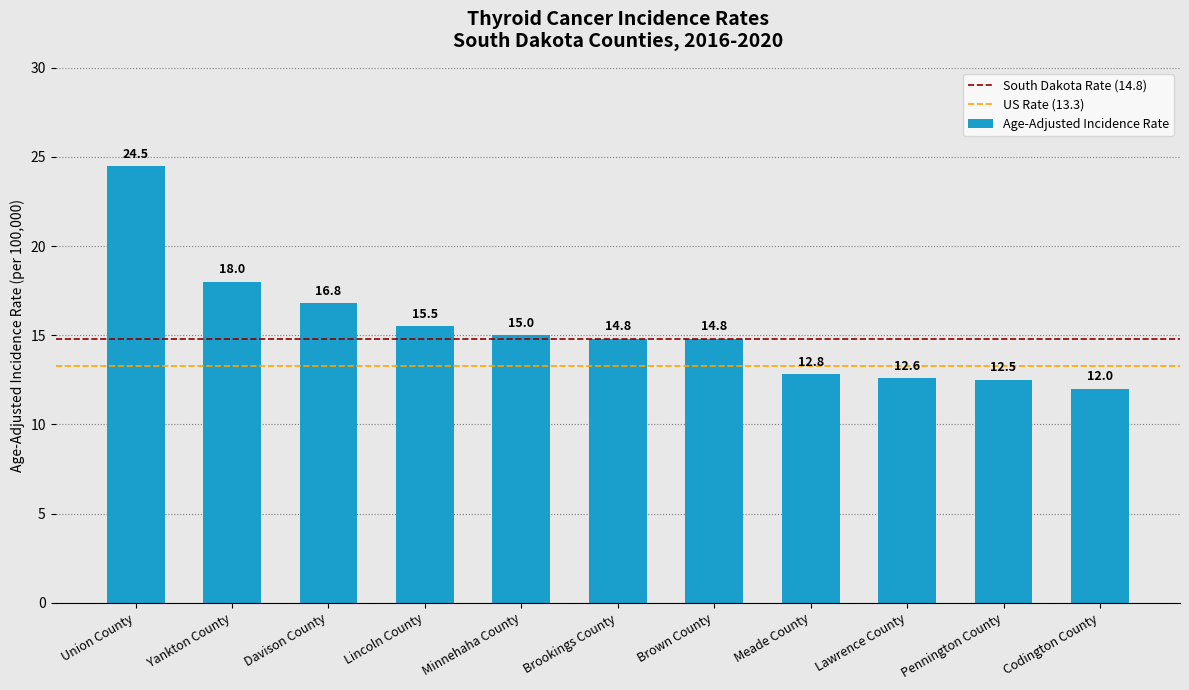

The value at Lawrence County is 12.6. True or false?

True